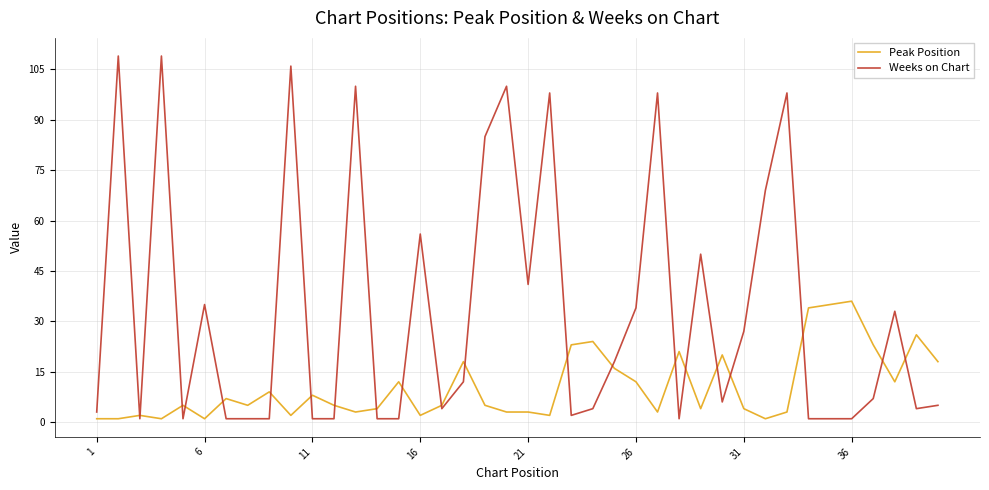

How many lines are shown in the chart?

2